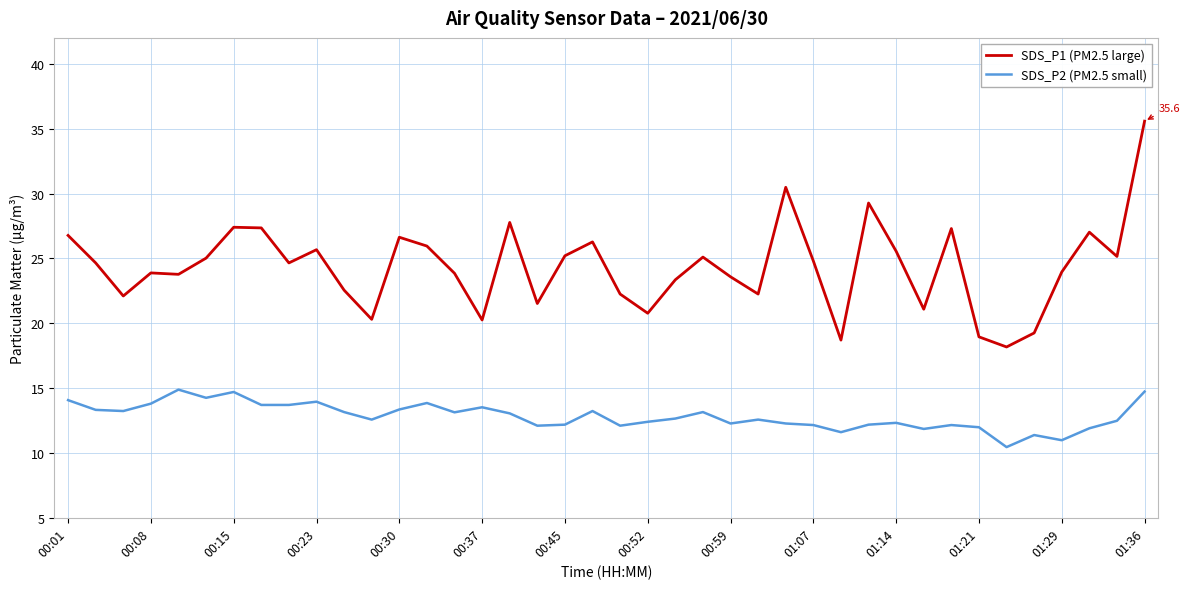

Which series has the largest range (max minus min)?

SDS_P1 (PM2.5 large)